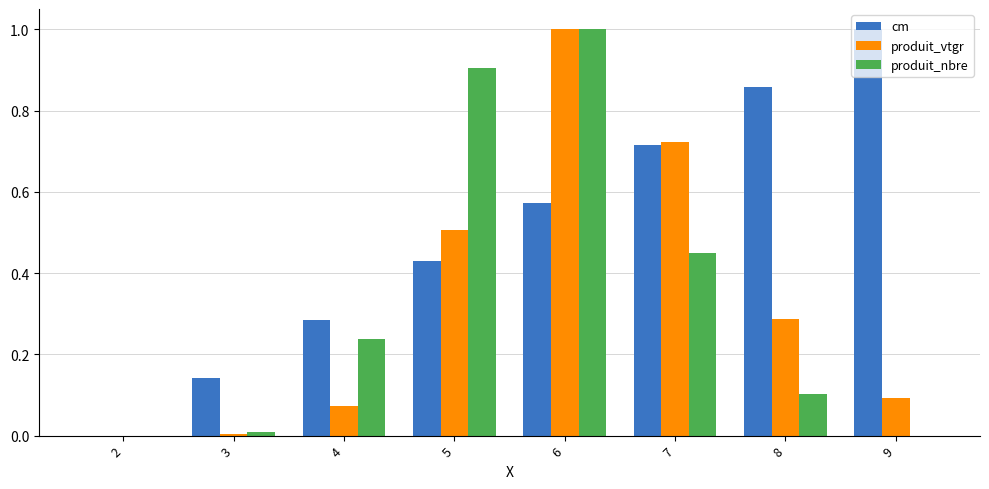

How many groups of bars are there?

8